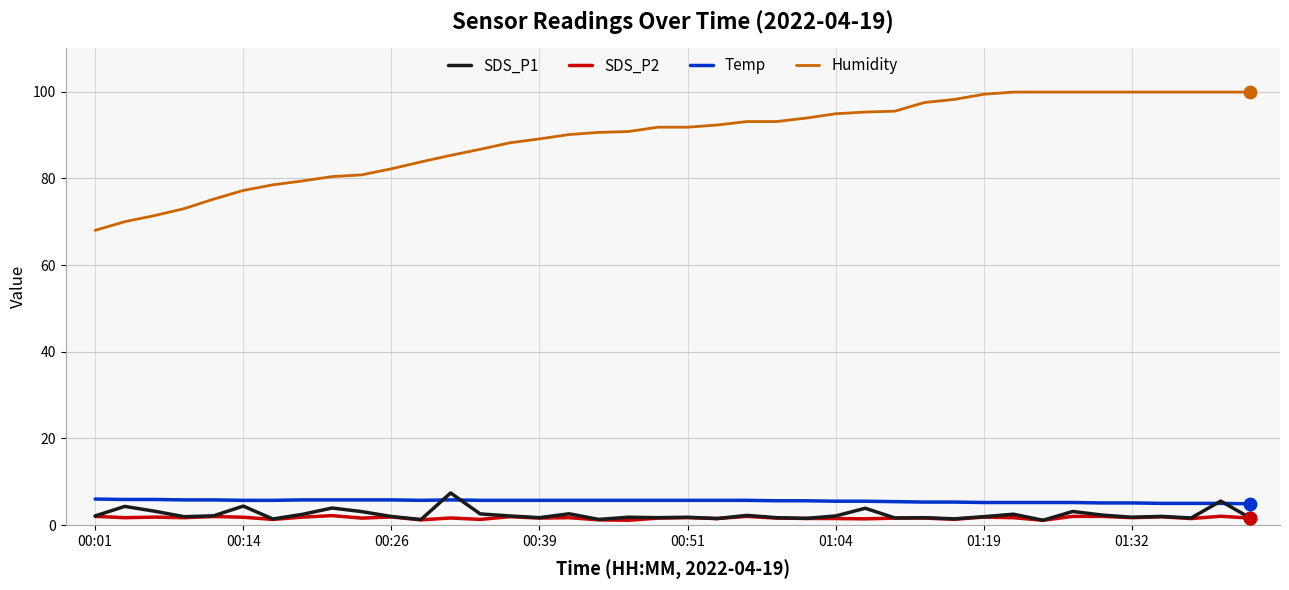

Which series has the largest total across all categories?

Humidity